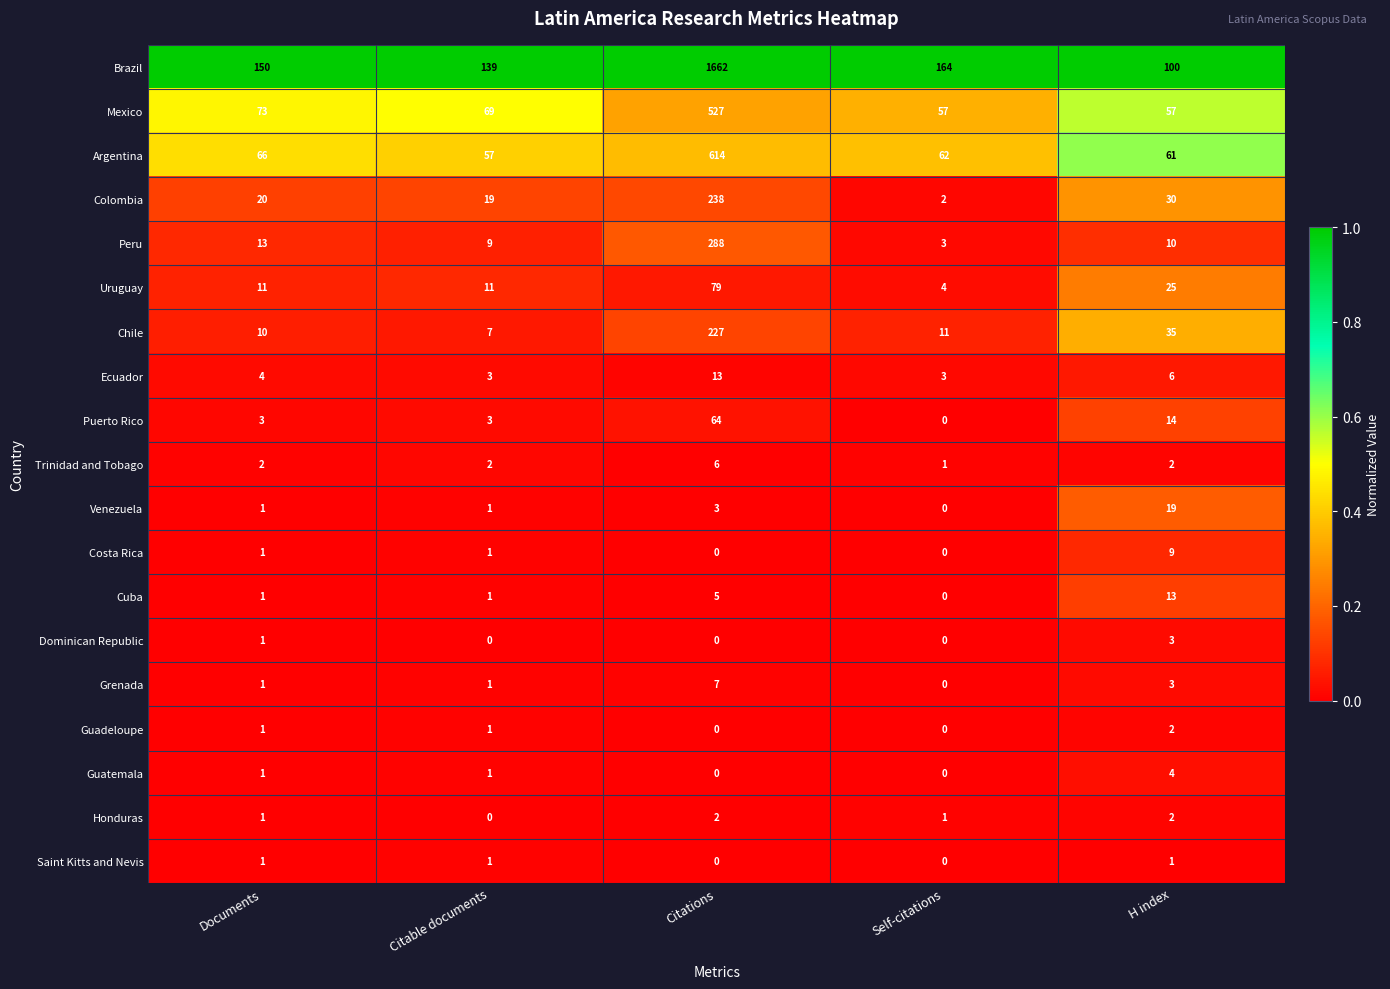

Between Documents and Self-citations, which series saw the biggest shift?

Colombia